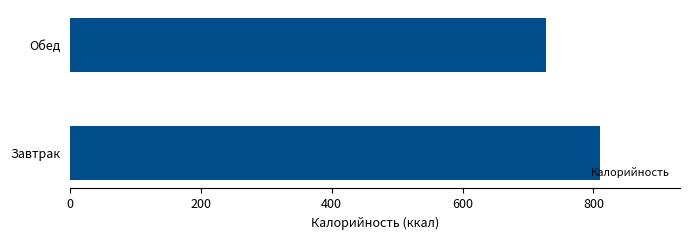

List the labels in order of value, smallest first.

Обед, Завтрак